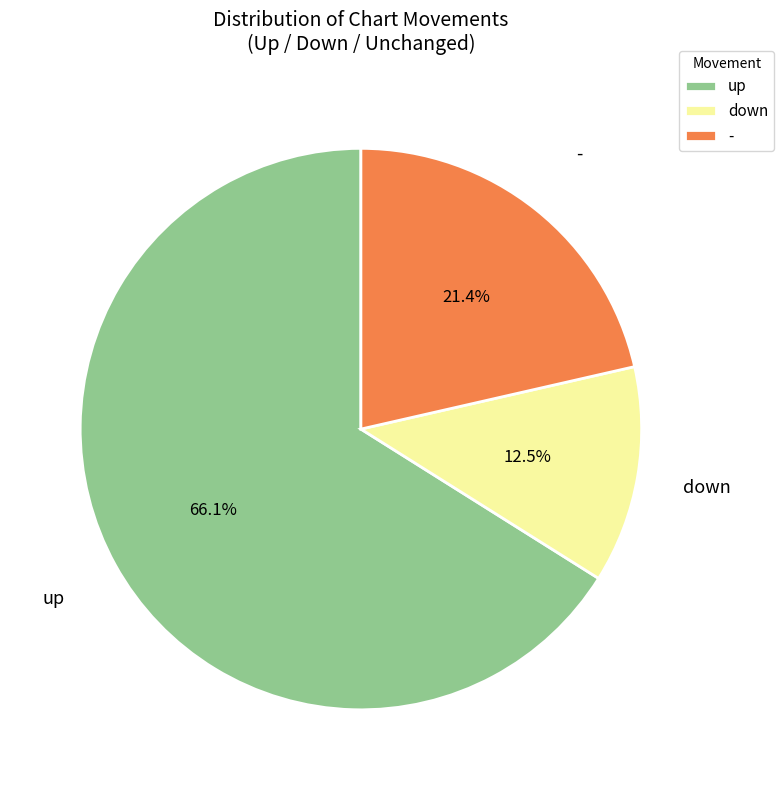

True or false: - accounts for 15% of the total.

False